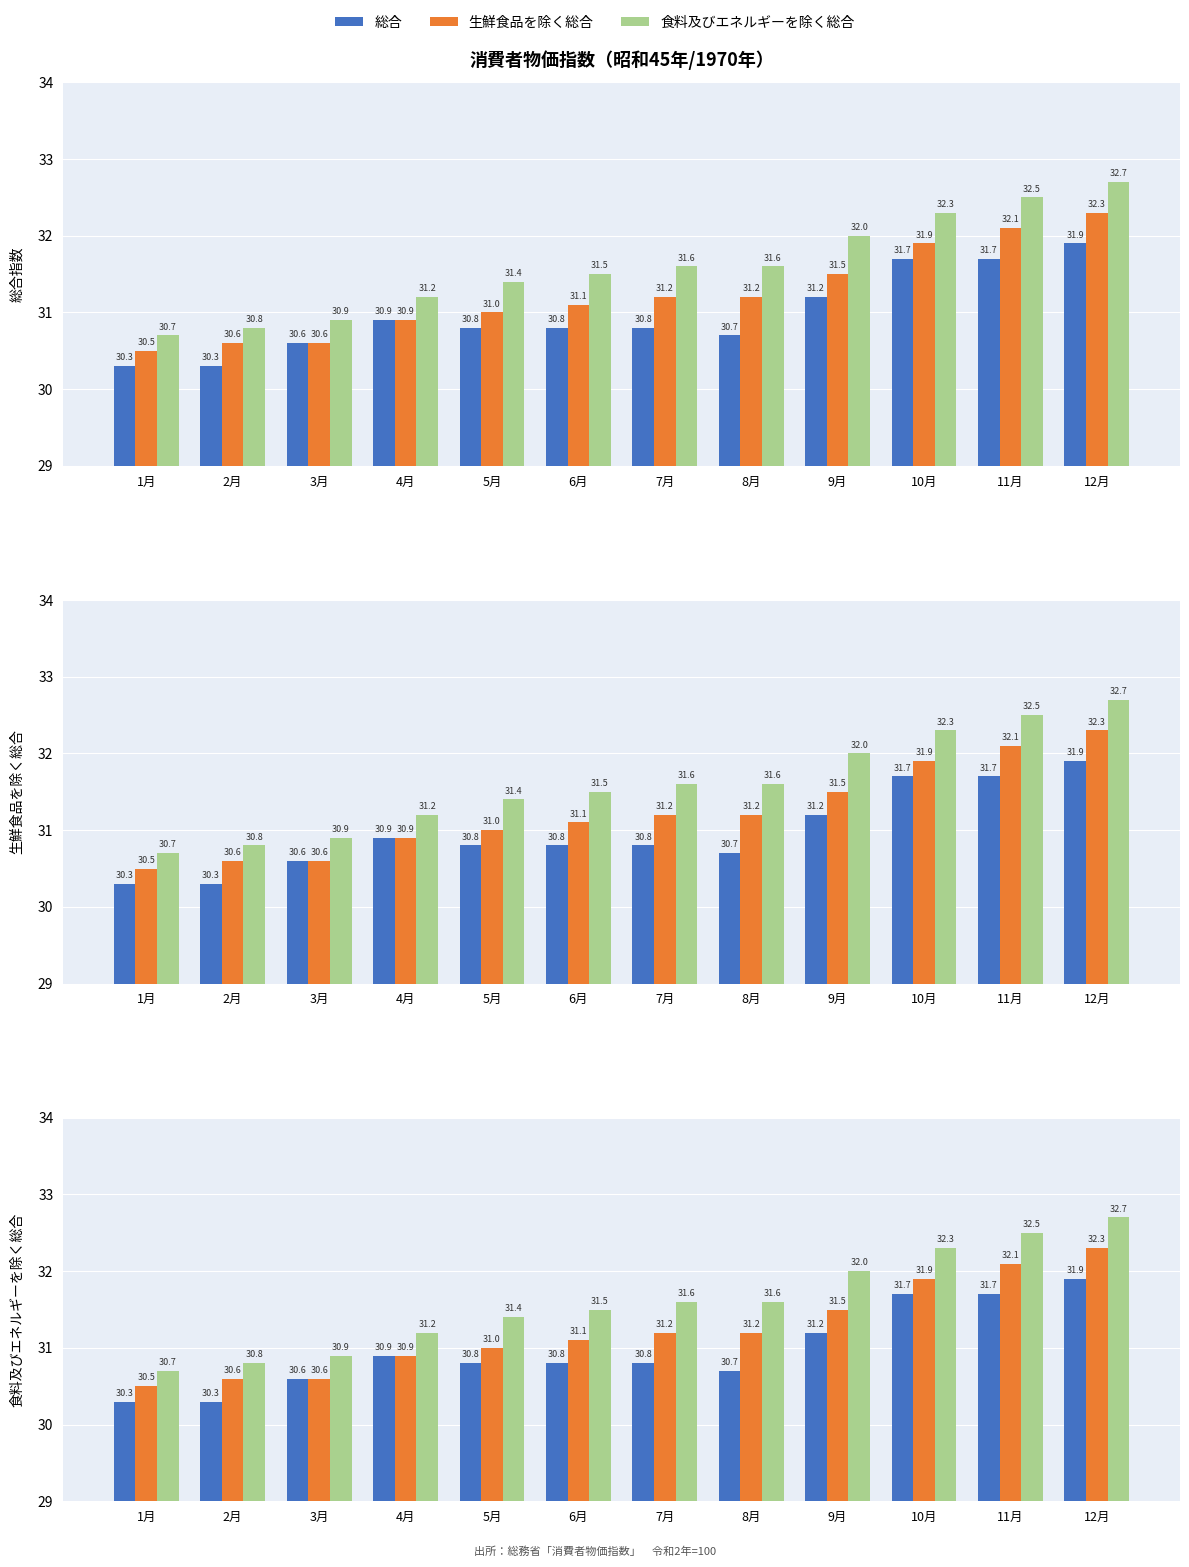

What is the difference between the maximum and minimum values in the 食料及びエネルギーを除く総合 series?

2.0